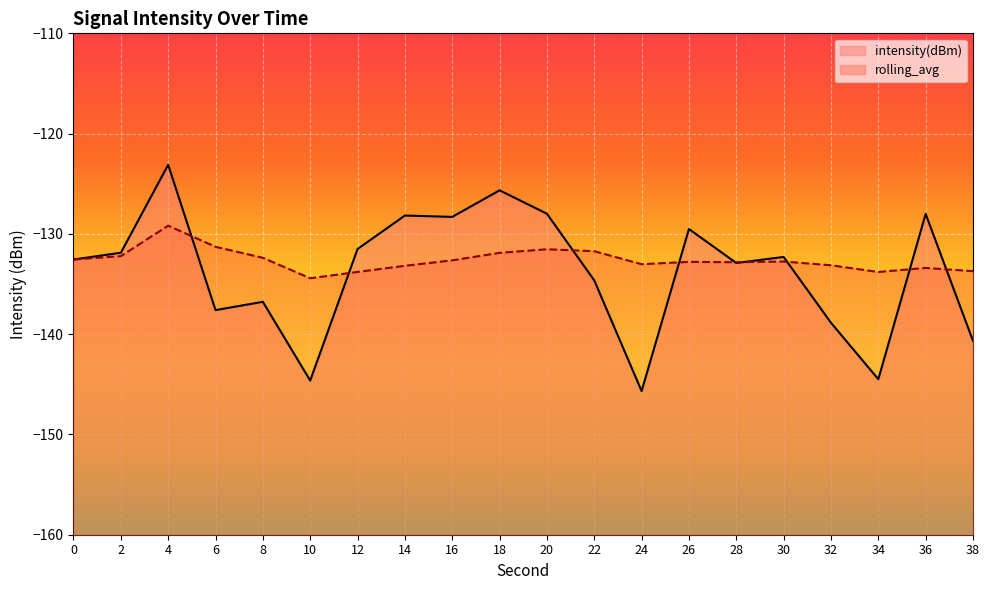

How many interior local peaks does the rolling_avg series have?

5